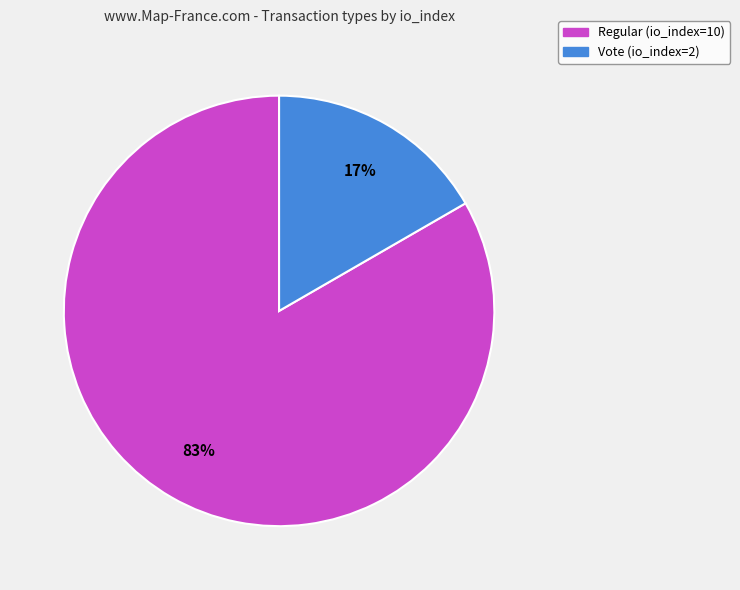

Which has a higher value, Vote (io_index=2) or Regular (io_index=10)?

Regular (io_index=10)